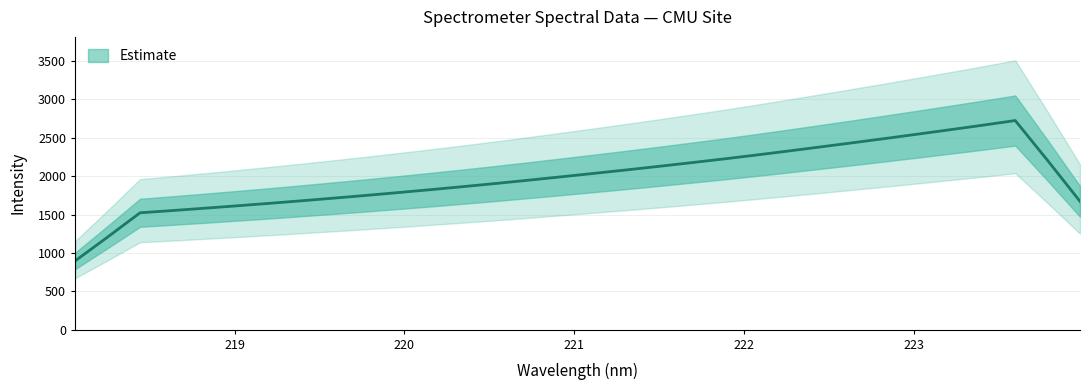

Between 223.7895 and 219.3979, which is larger?

223.7895